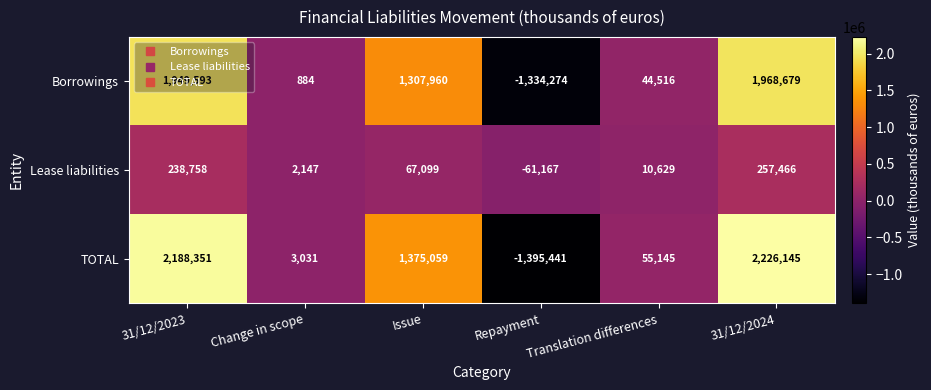

Which series has the widest spread of values?

TOTAL